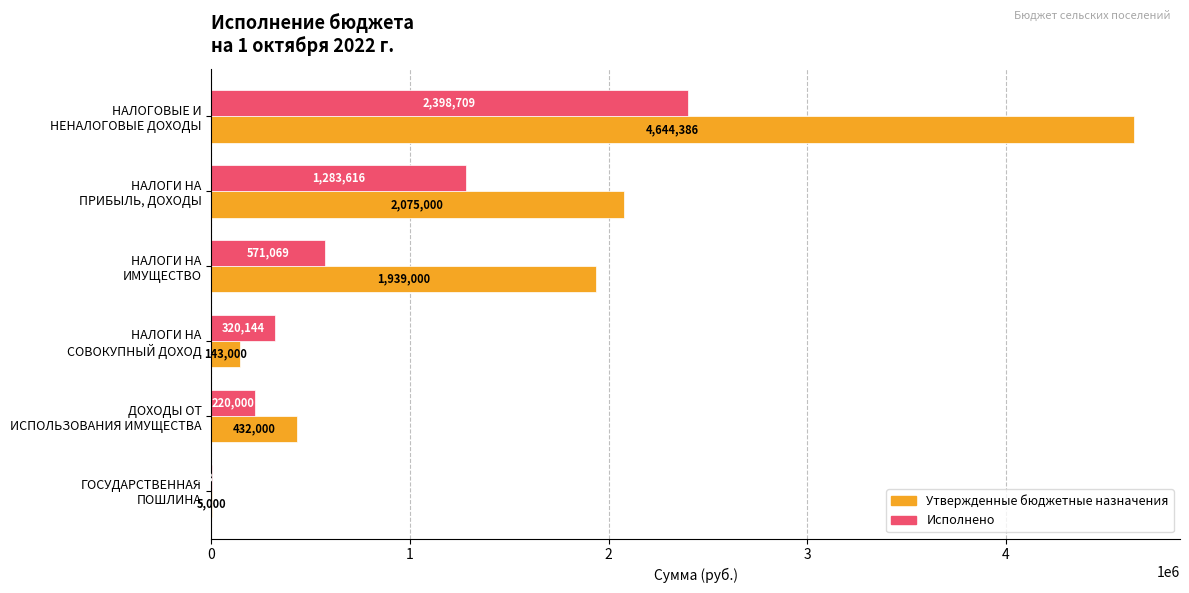

What is the highest value of the Исполнено series?

2398709.0